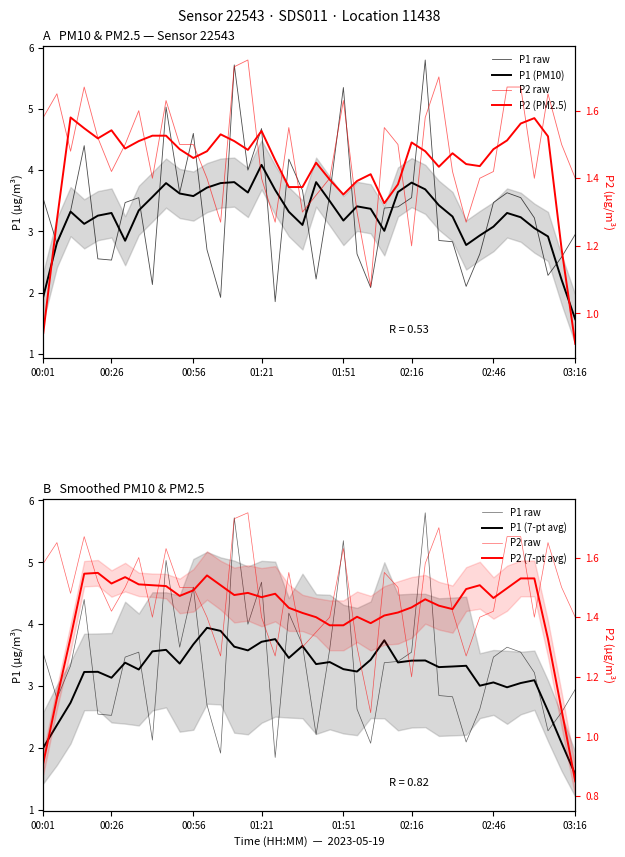

Is the value of P2 (PM2.5) at 11 greater than the value of P1 (PM10) at 26?

No